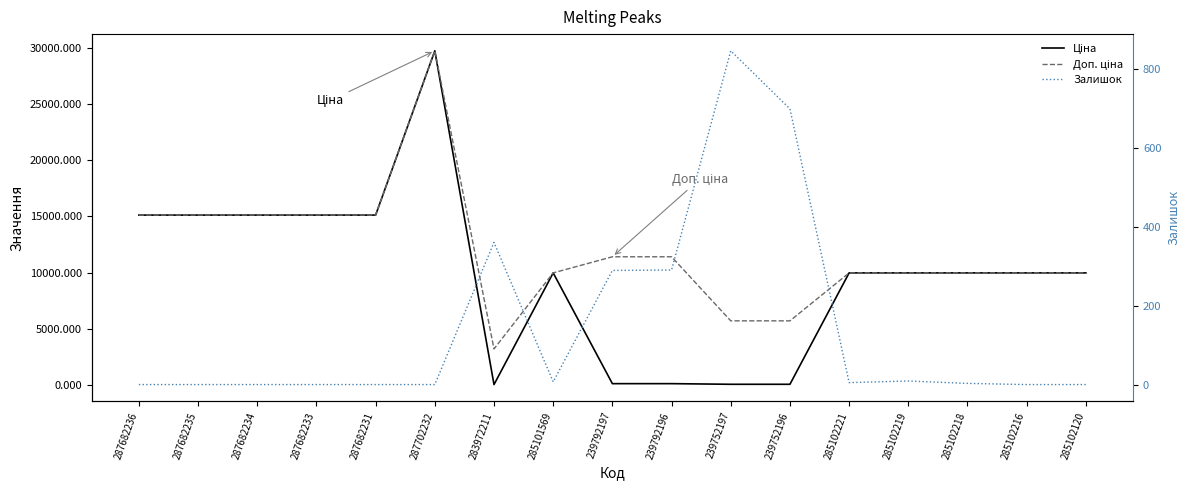

What is the average value of the Ціна series?

9739.5